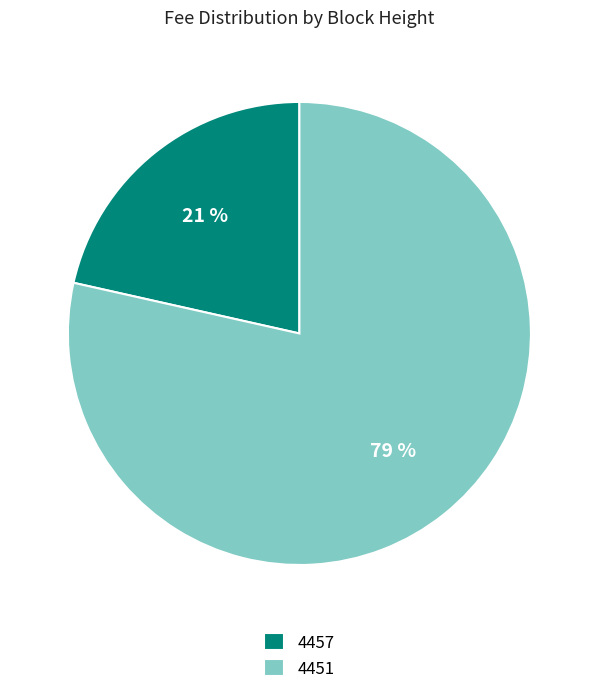

The 4457 slice represents 12% of the pie. True or false?

False